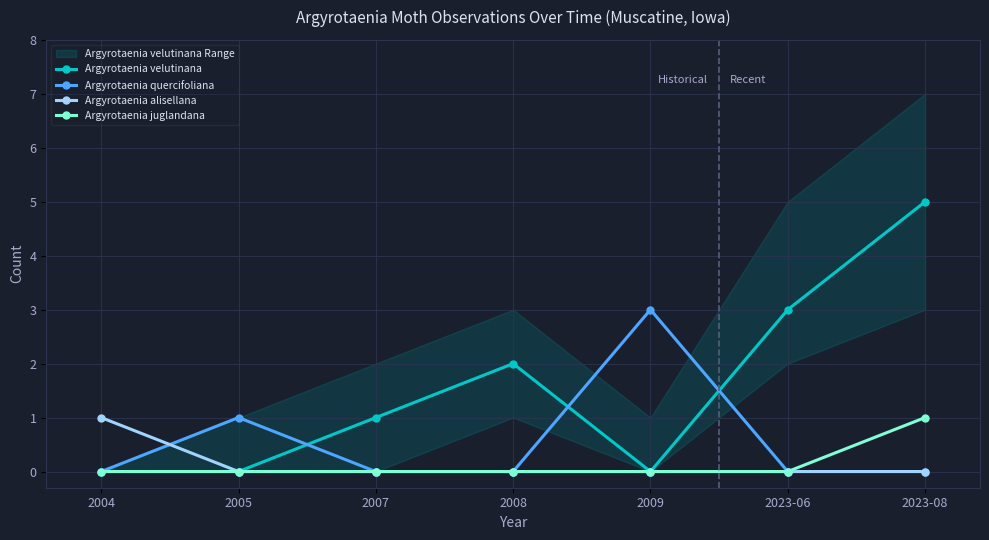

Is it true that Argyrotaenia velutinana equals 9 at 2023-08?

False